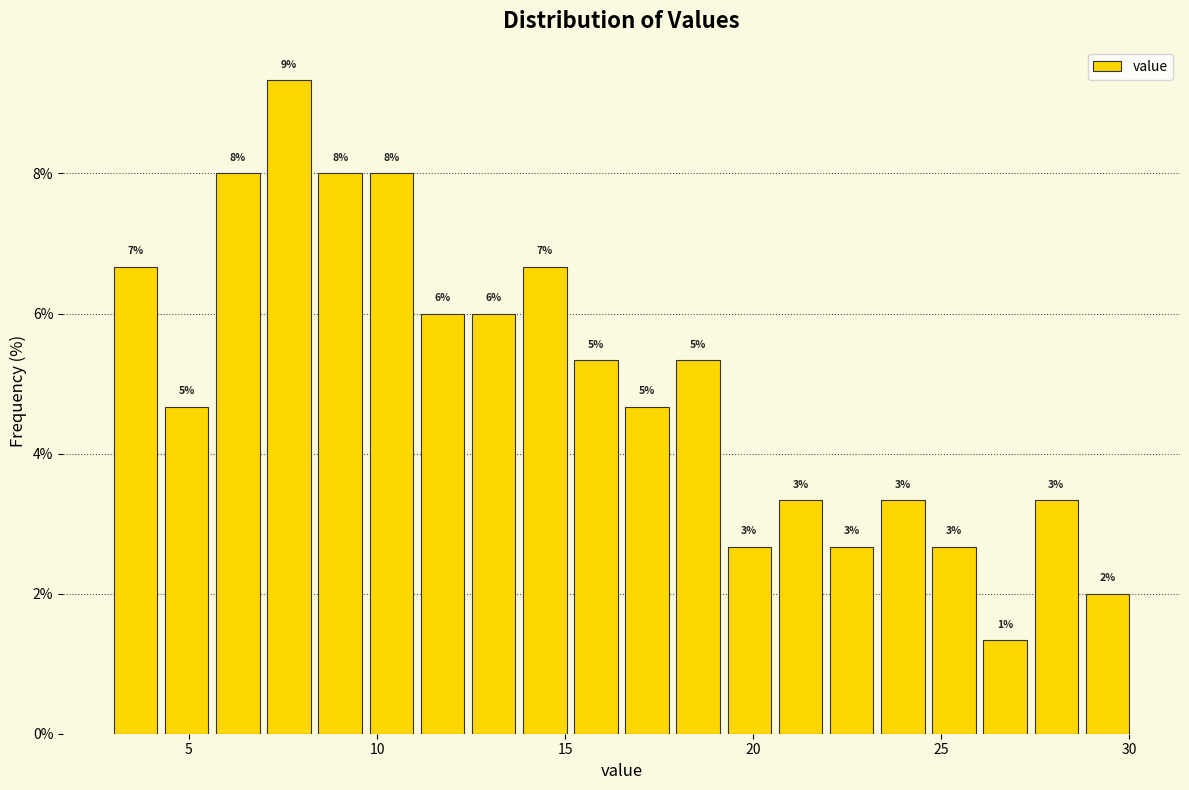

Around what value on the x-axis is the tallest bar? Give the approximate position of its centre, as read against the axis.

7.5